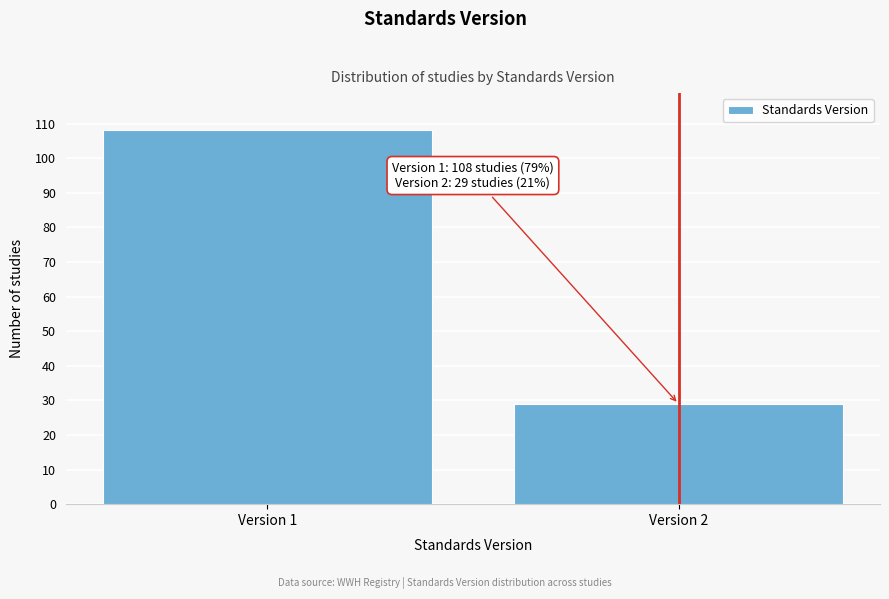

Reading right to left, transcribe all the data shown in this chart.

29	108